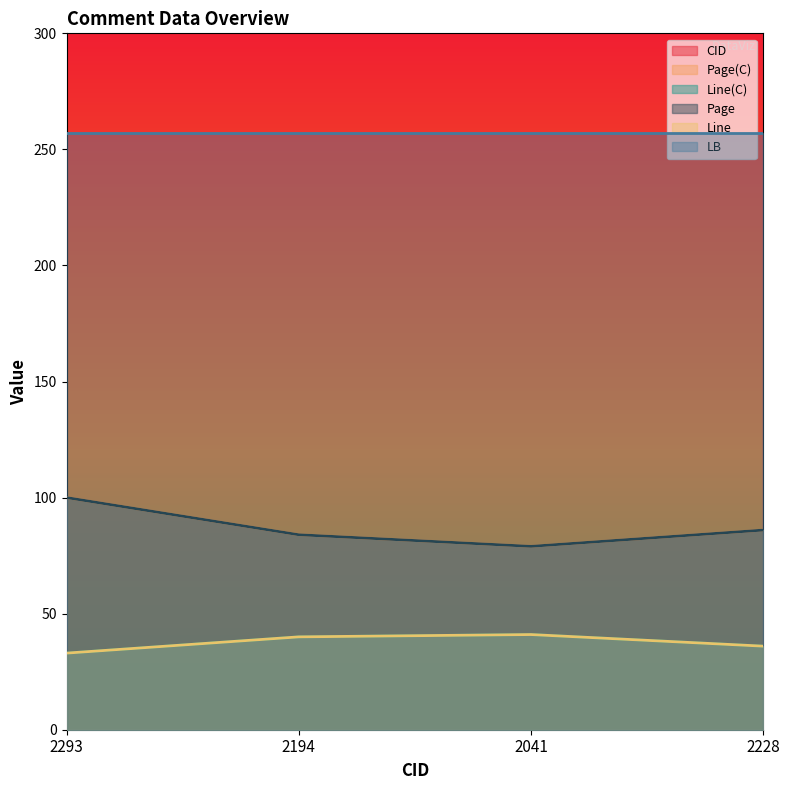

True or false: Line and Page(C) cross at least once.

False